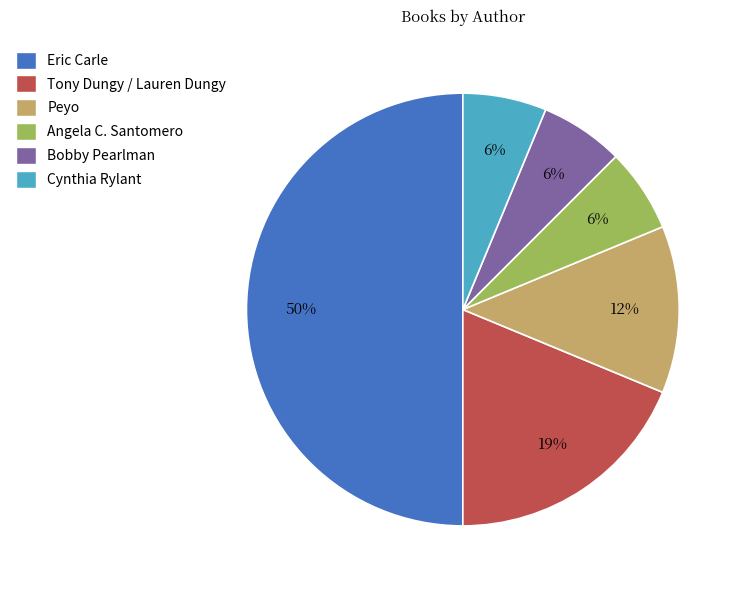

To the nearest percent, what is the difference between the largest and smallest slice percentages?

44%